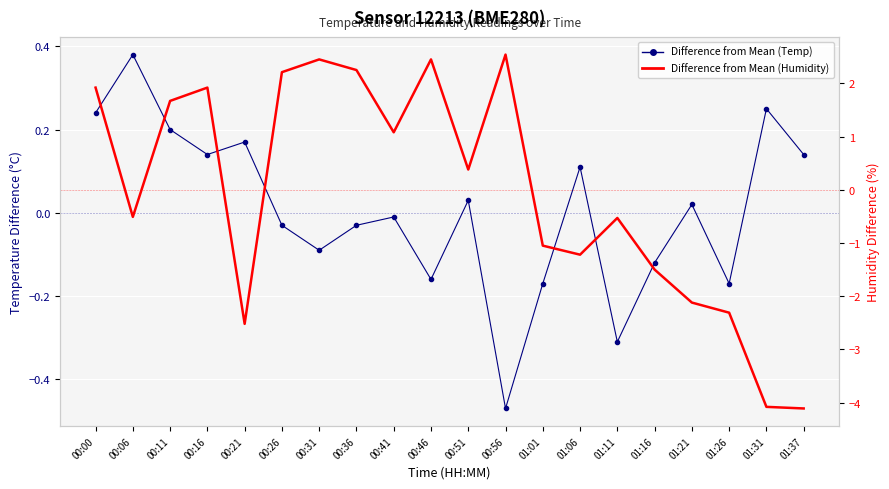

The Temp Diff from Mean series shows -0.0 at 00:41. True or false?

True